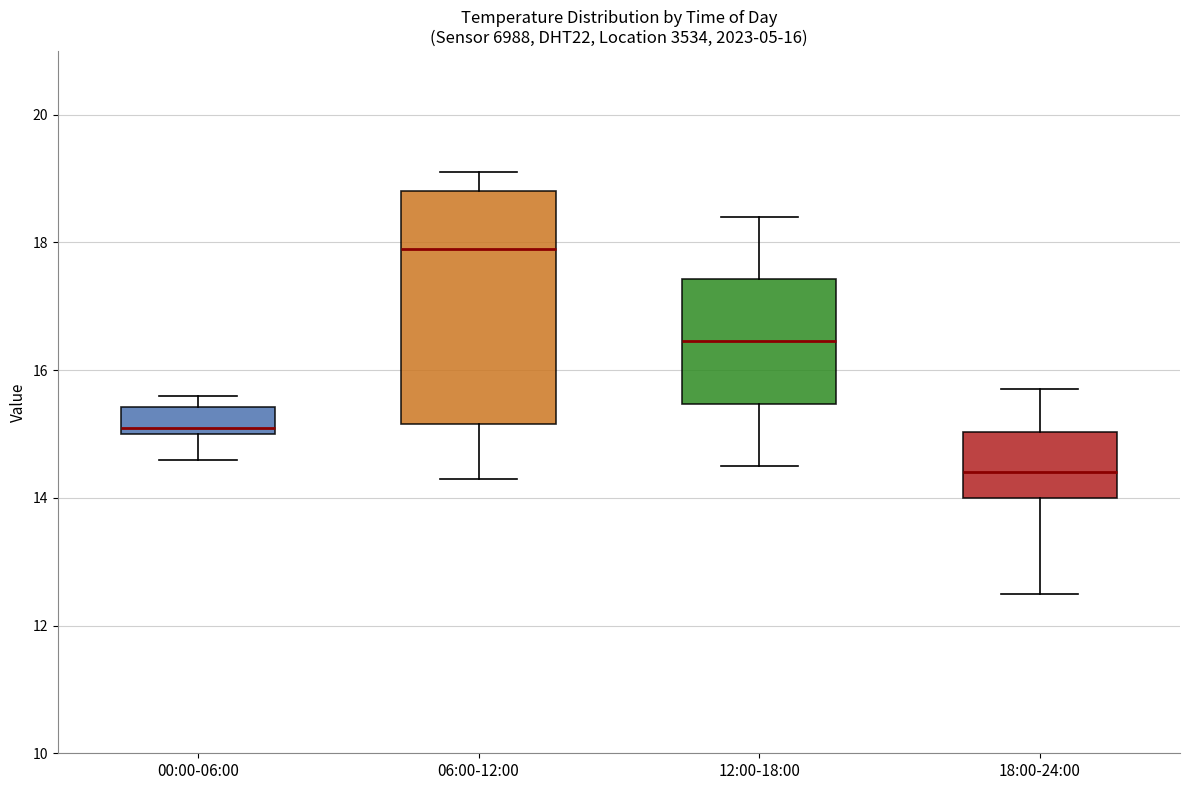

Which box's median line is the lowest?

18:00-24:00